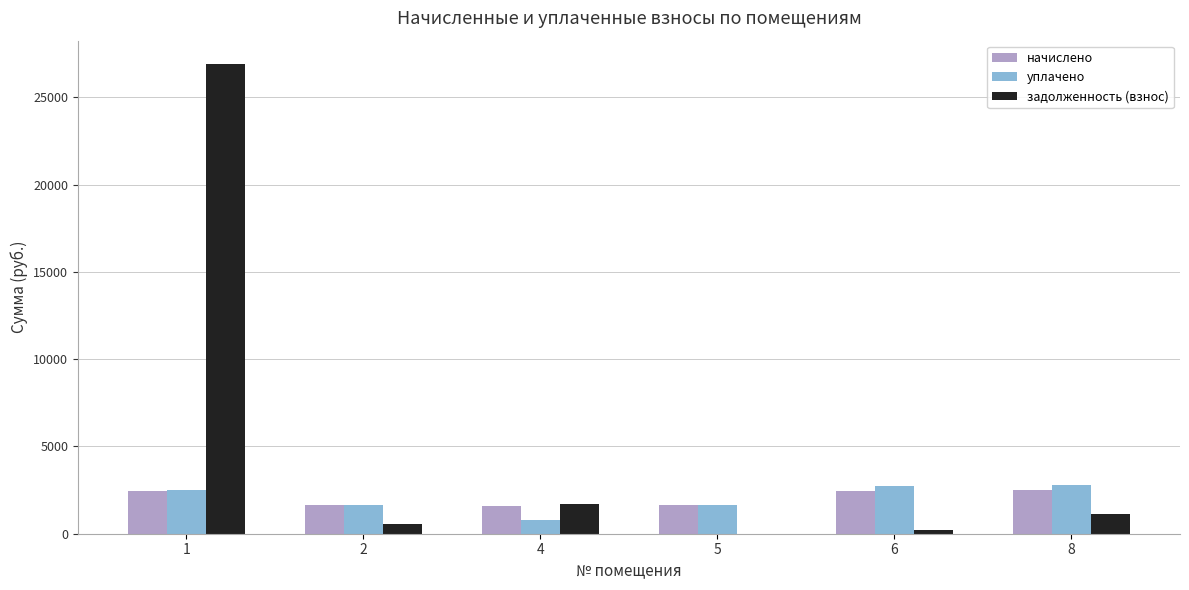

What is the highest value of the уплачено series?

2812.6